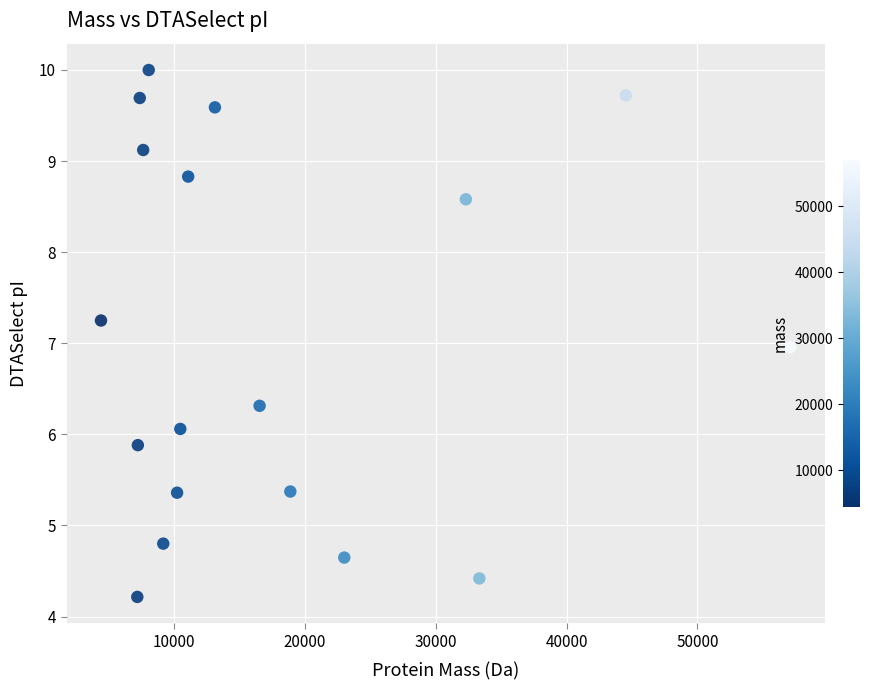

What is the range of X values (max minus min)?

52709.4